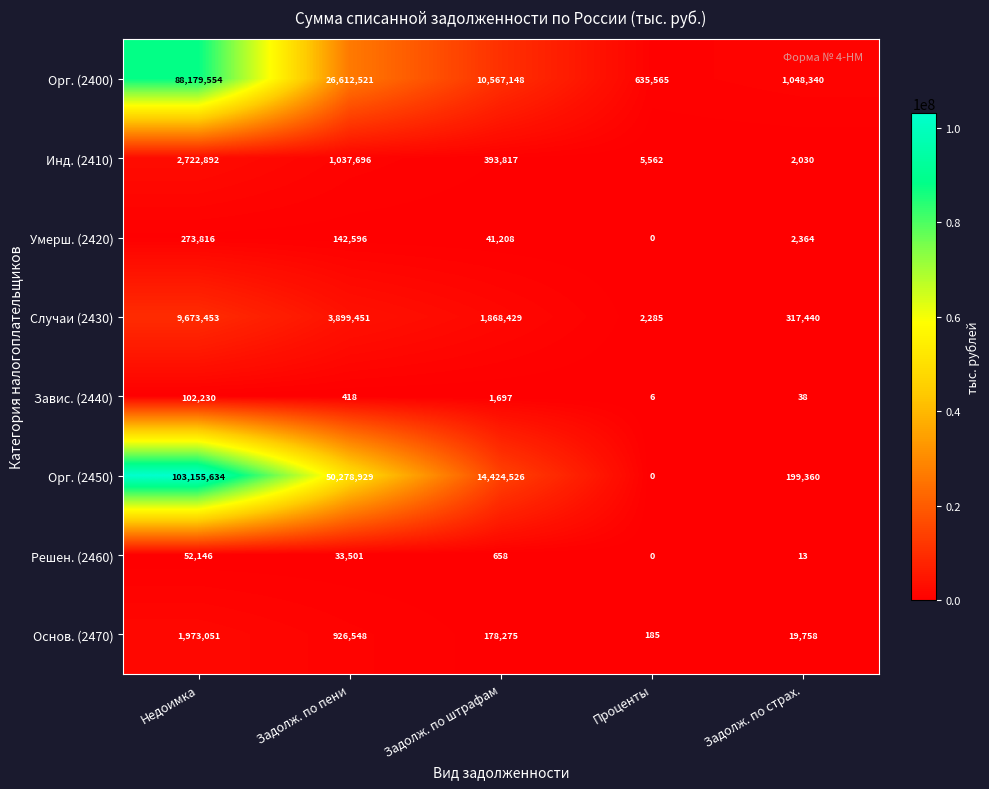

What is the sum of all Умерш. (2420) values?

459984